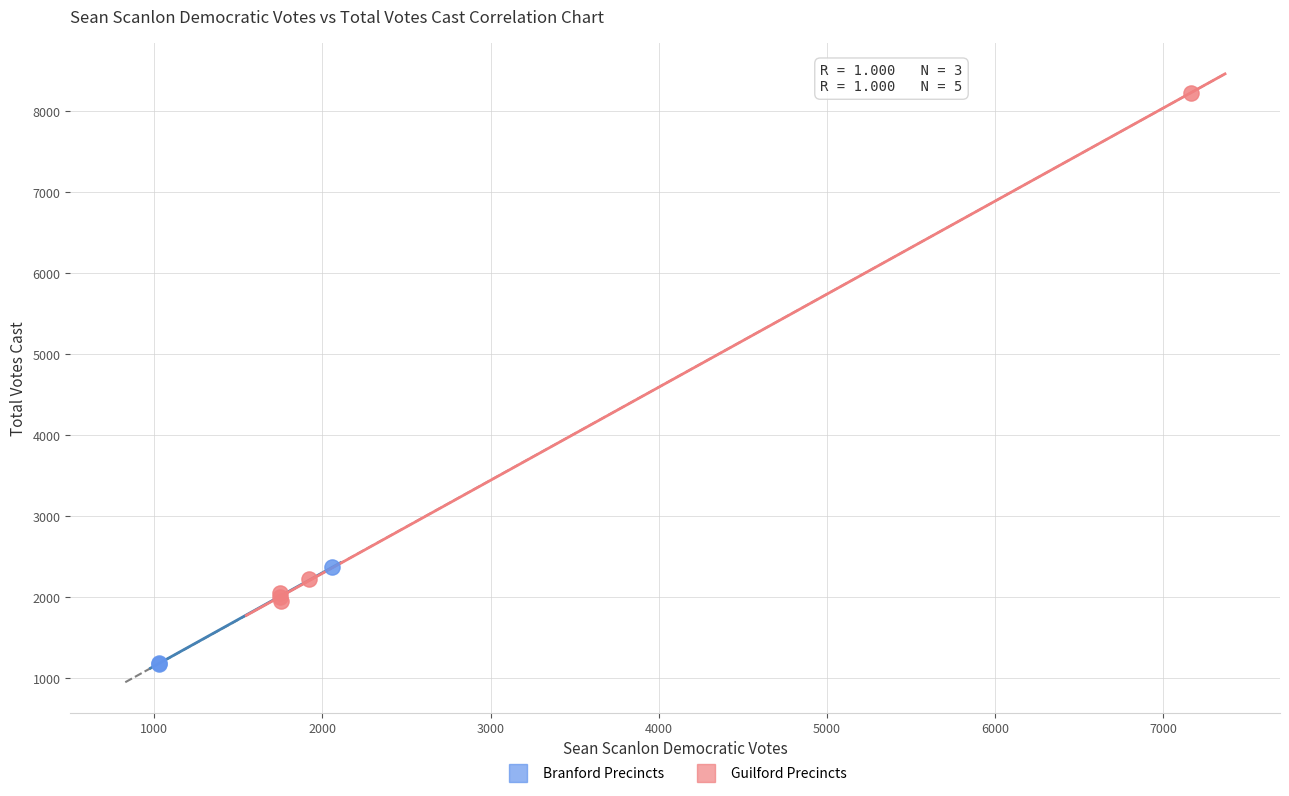

Which series reaches the maximum Y coordinate?

Guilford Precincts